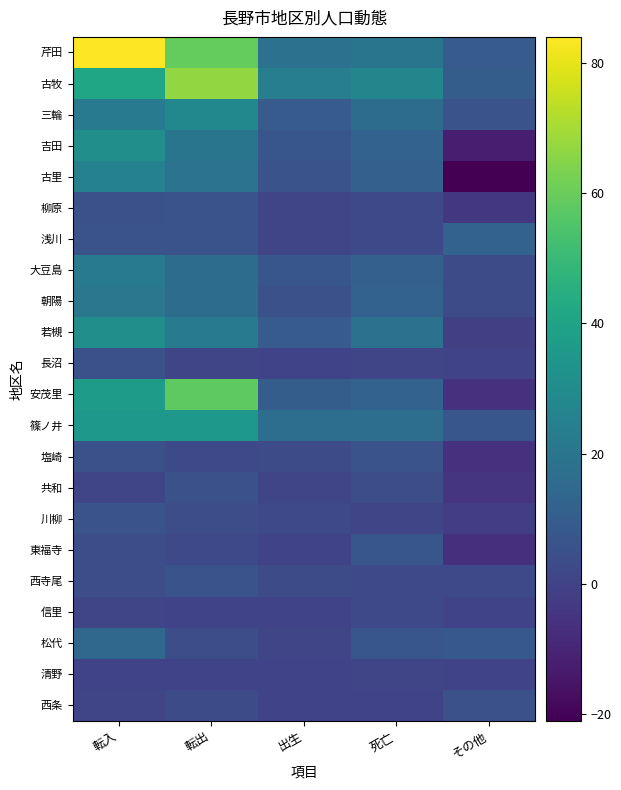

What is the total value across all series at 転入?

401